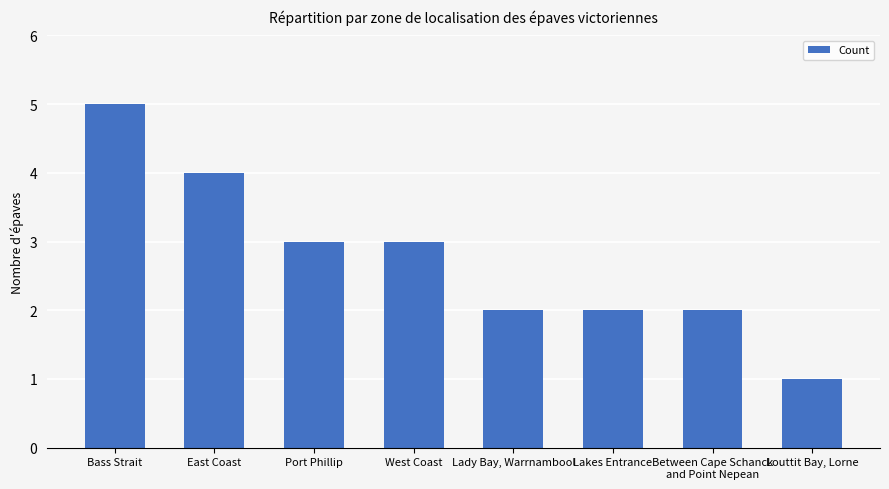

How many values are below 3?

4